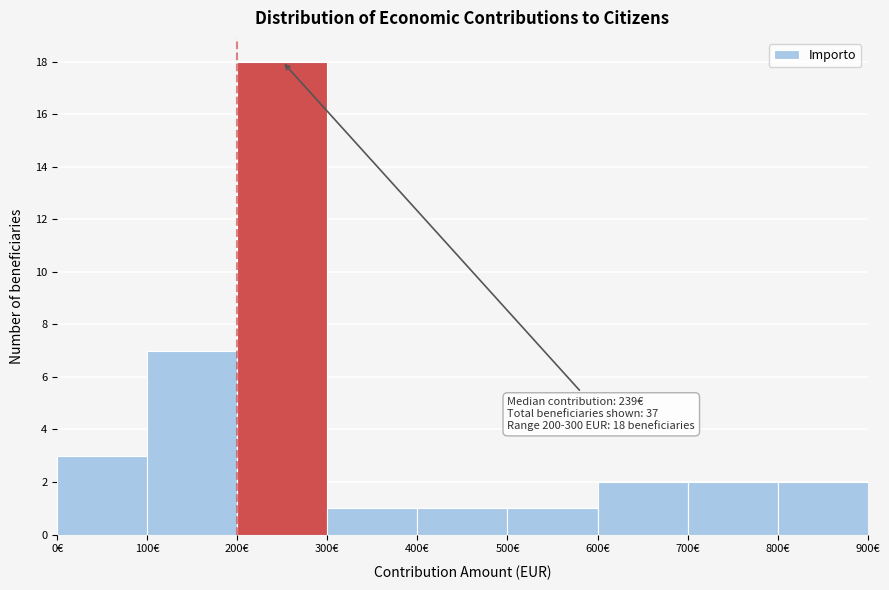

Which range on the x-axis has the tallest bar?

200 to 300